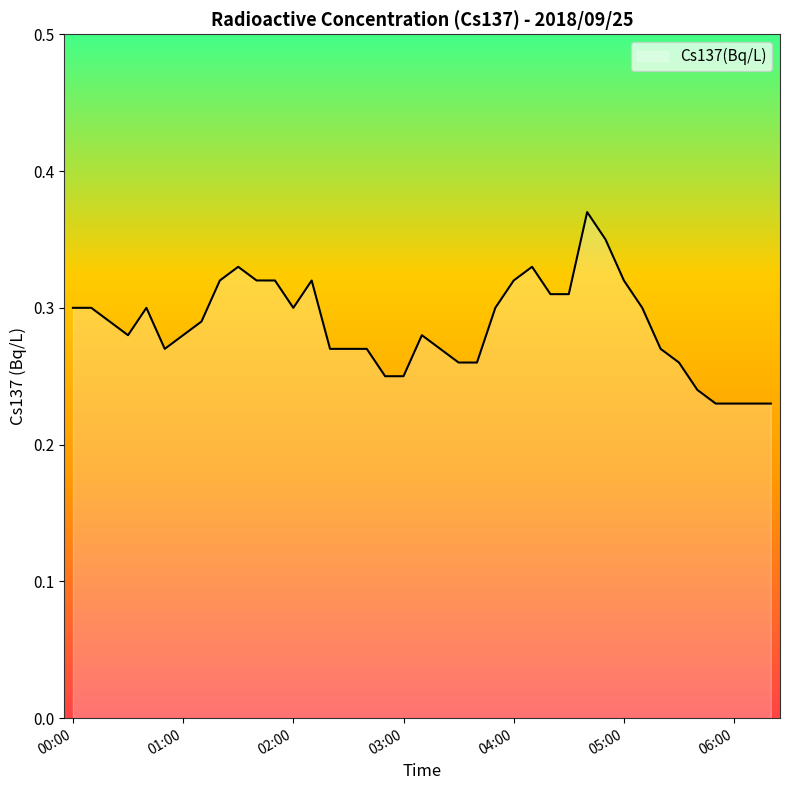

How many interior local valleys (lower than both neighbors) does the data have?

3